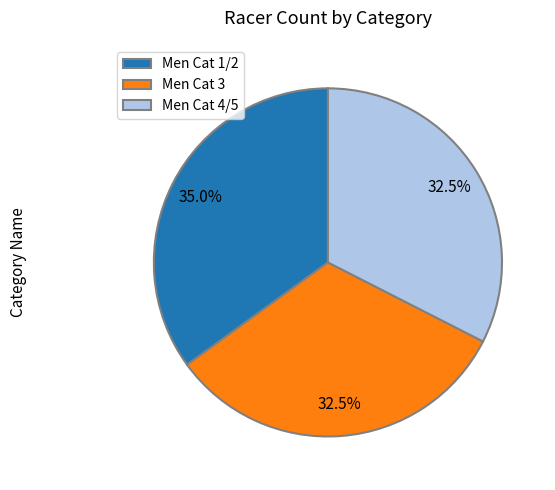

Does any single category account for the majority?

No